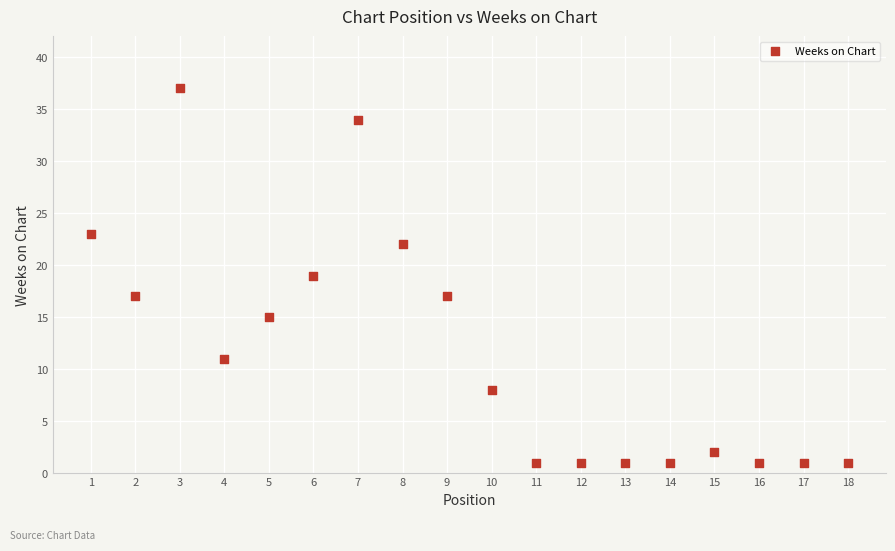

What is the range of X values (max minus min)?

17